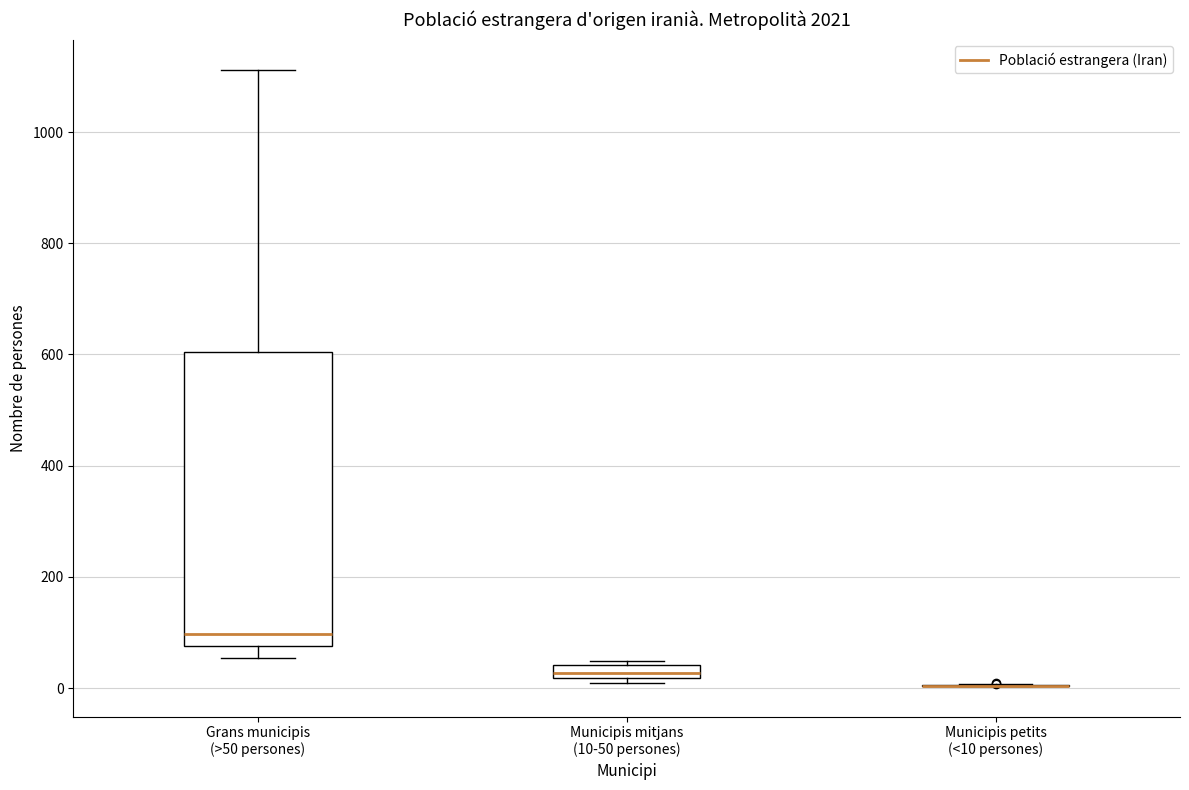

Where does the median line of the box for Grans municipis (>50 persones) sit on the y-axis? The values are not printed on the chart, so give them approximately, as read against the axis.

100